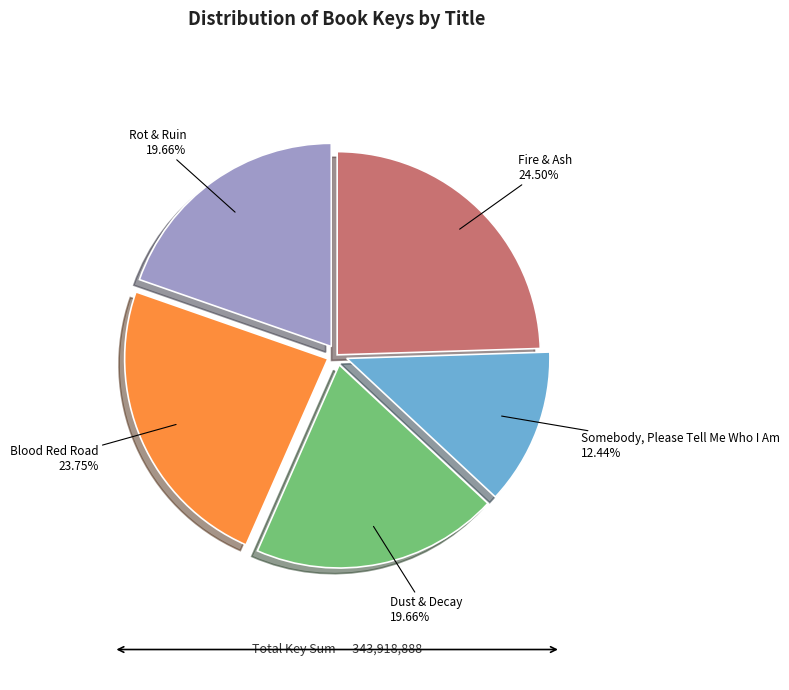

How many segments does this pie chart have?

5